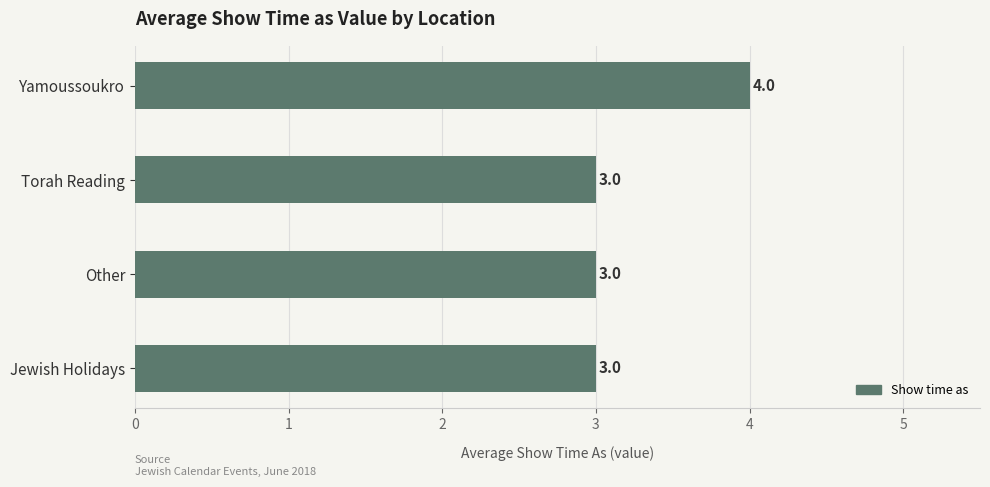

At which category does the chart reach its peak across all series?

Yamoussoukro